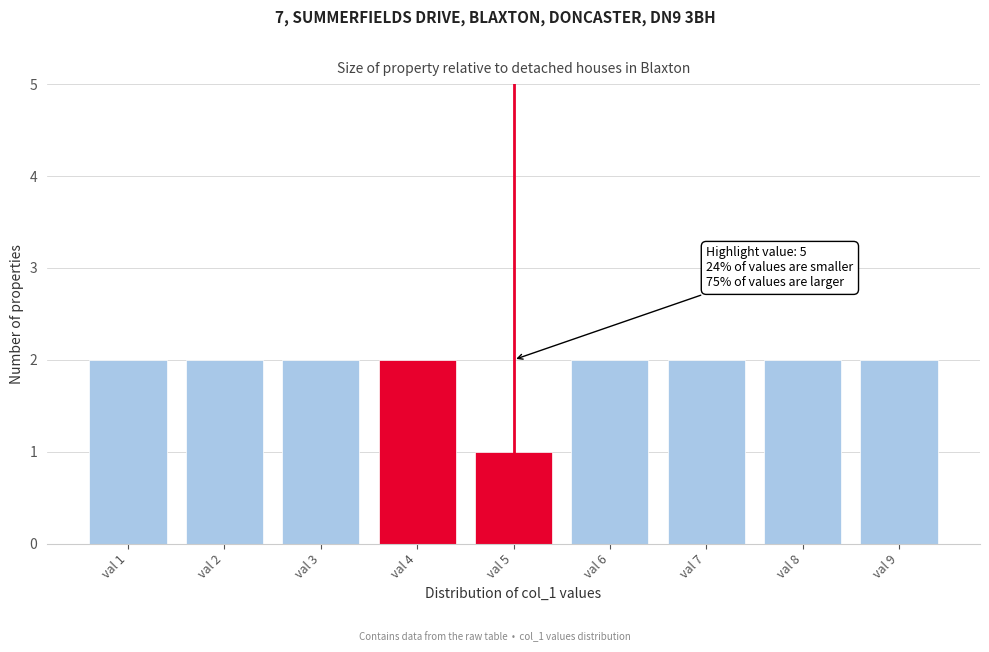

Reading left to right, what are all the values shown in this chart?

val 1=2	val 2=2	val 3=2	val 4=2	val 5=1	val 6=2	val 7=2	val 8=2	val 9=2